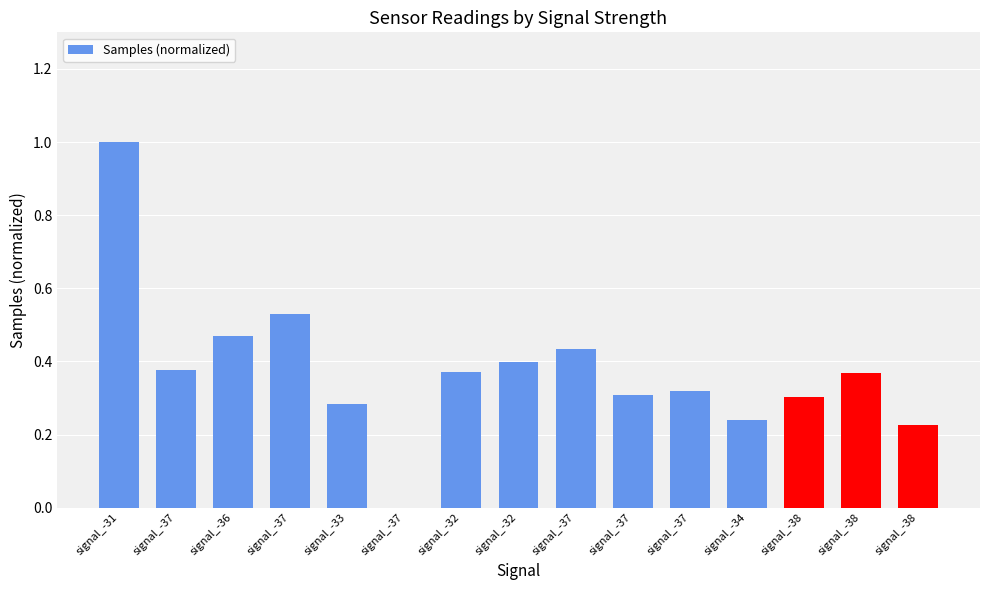

What is the average value?

0.4